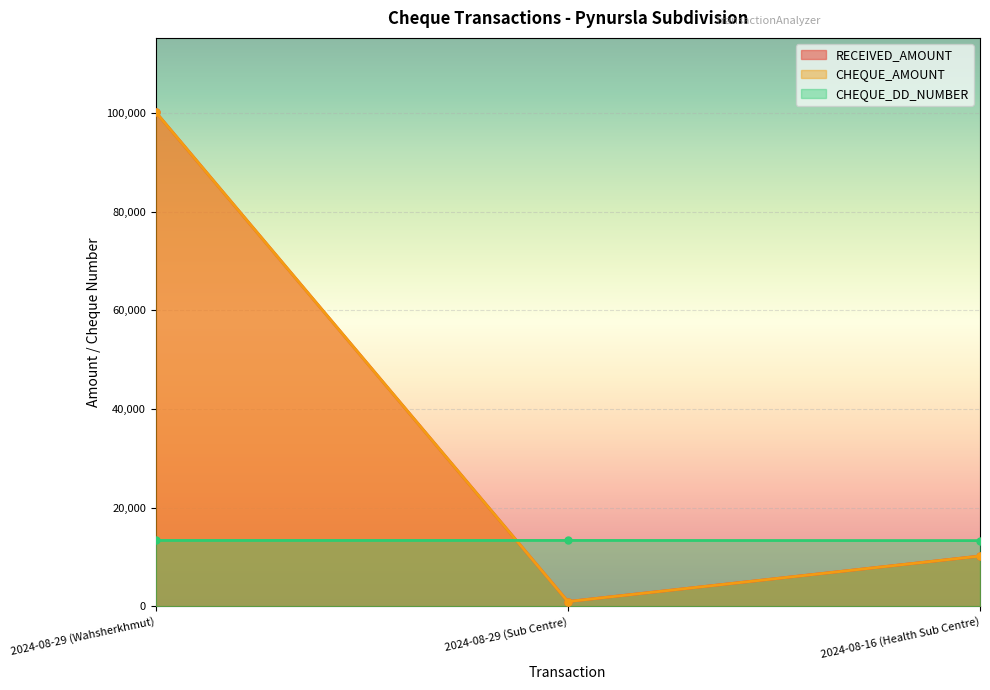

What are all the series names shown in the legend?

RECEIVED_AMOUNT, CHEQUE_AMOUNT, CHEQUE_DD_NUMBER